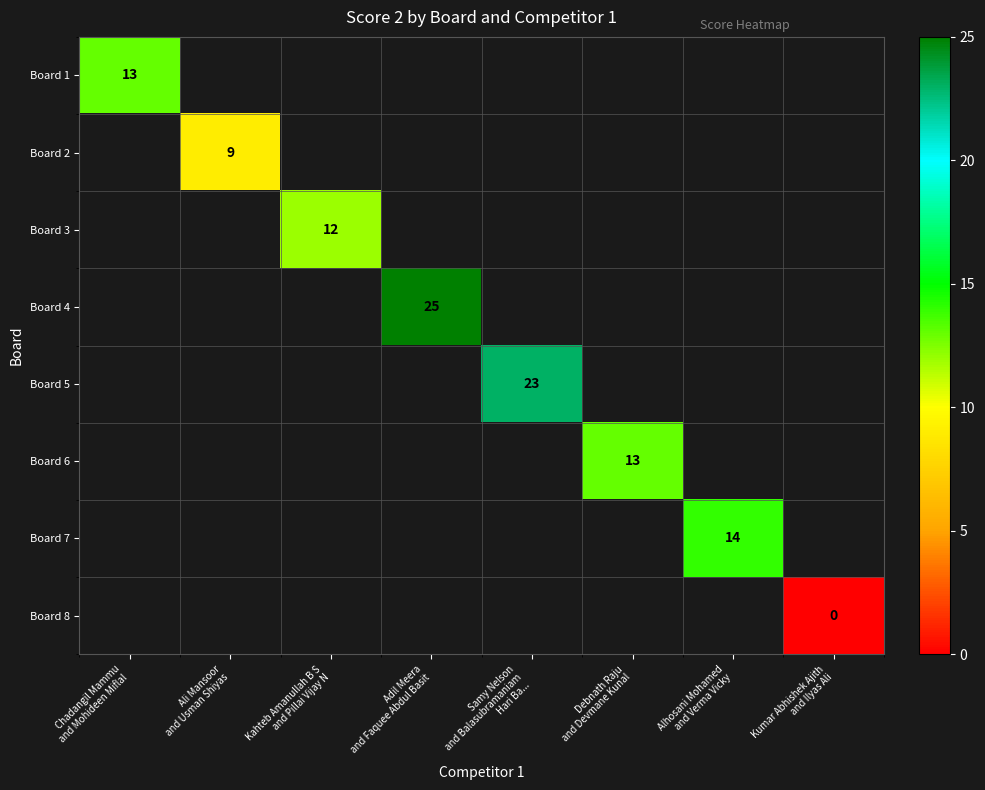

How many values in Board 3 are above zero?

1